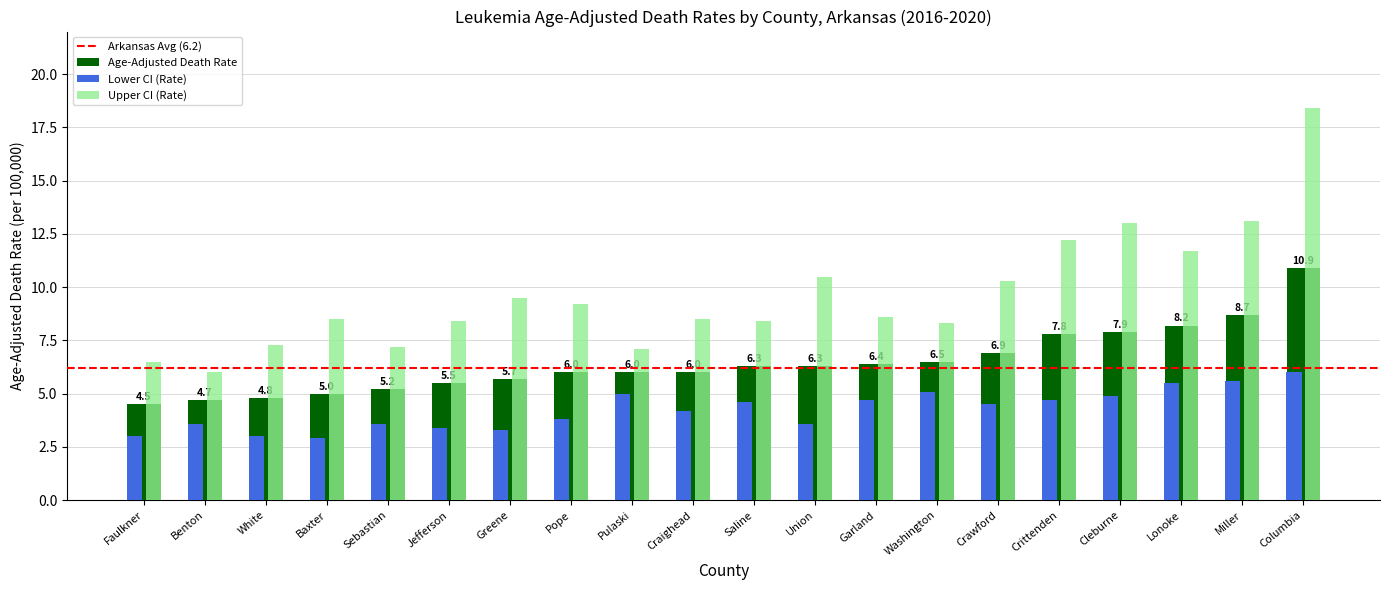

How many groups of bars are there?

20